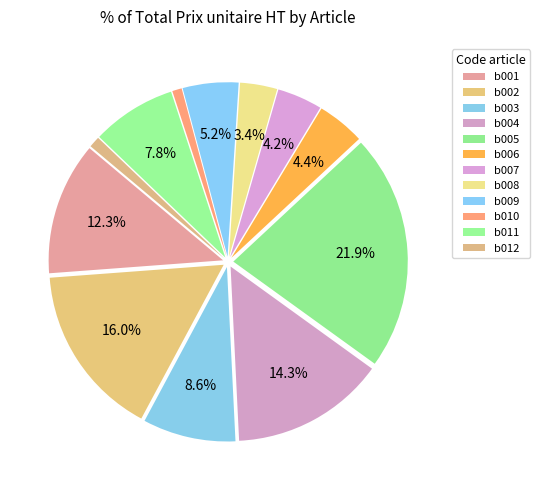

Count the number of slices in the pie.

12